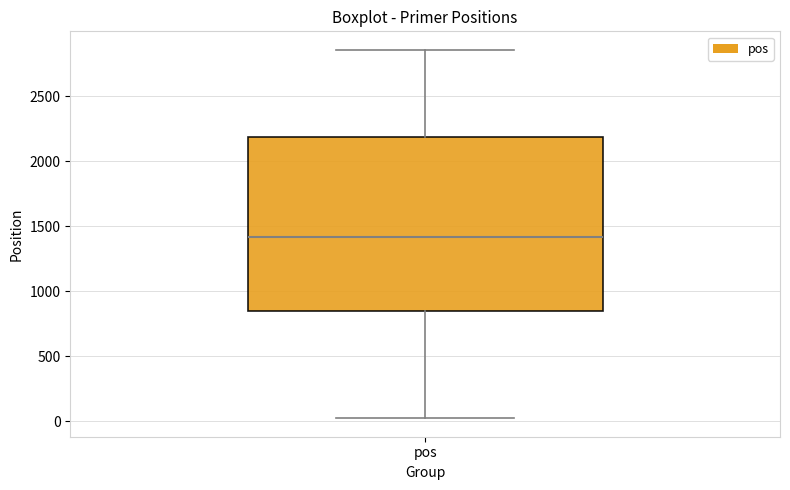

Transcribe this box plot: give where the median line is, the range the box spans, and where the two whiskers end, as read against the y-axis. The values are not printed on the chart, so give them approximately, as read against the axis.

median 1400, box 850 to 2200, whiskers 0 to 2850